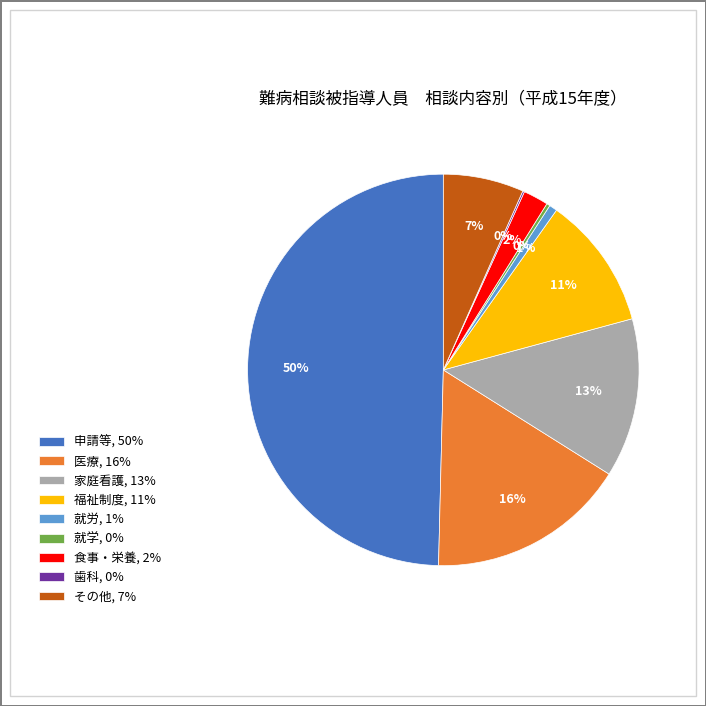

True or false: 就学, 0% accounts for 0% of the total.

True